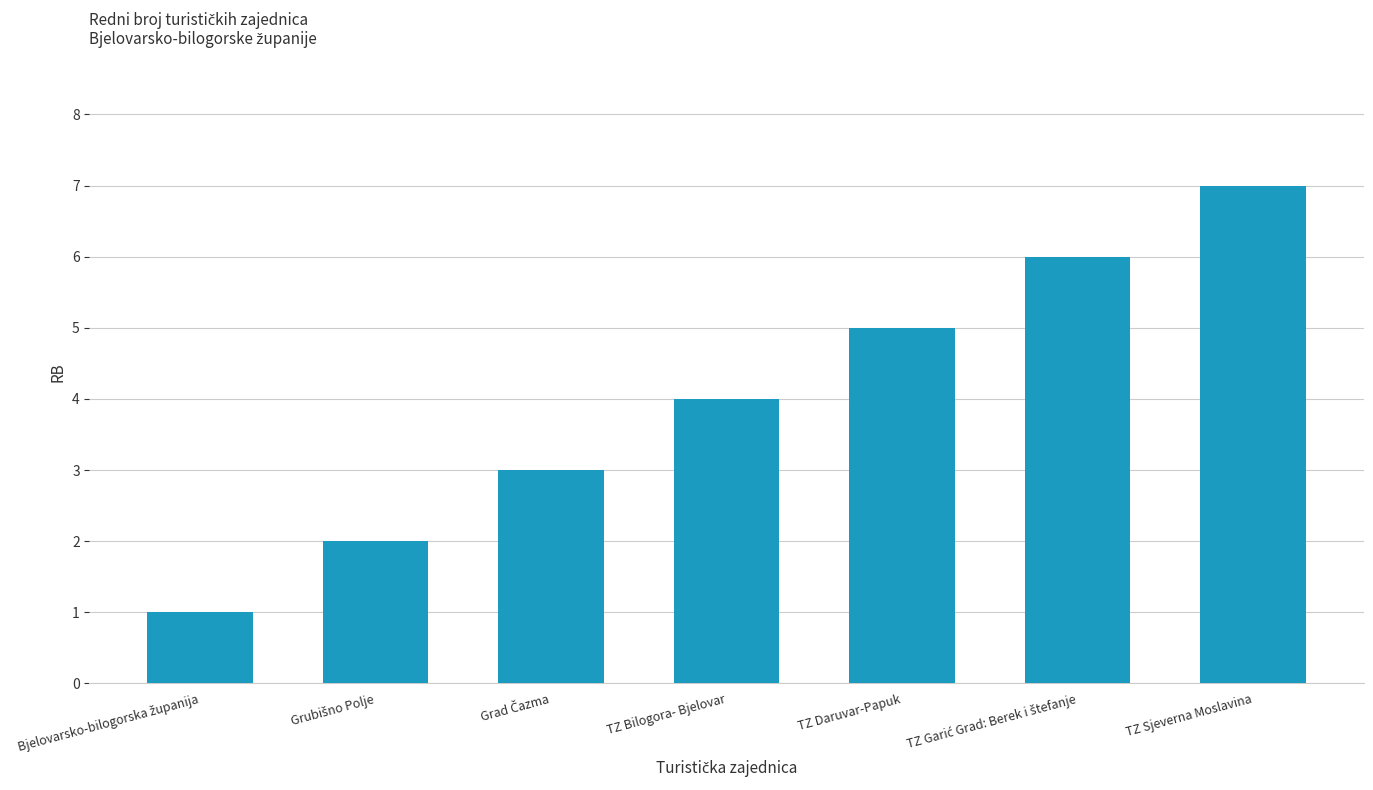

The chart shows a value of 4 at TZ Bilogora- Bjelovar. True or false?

True